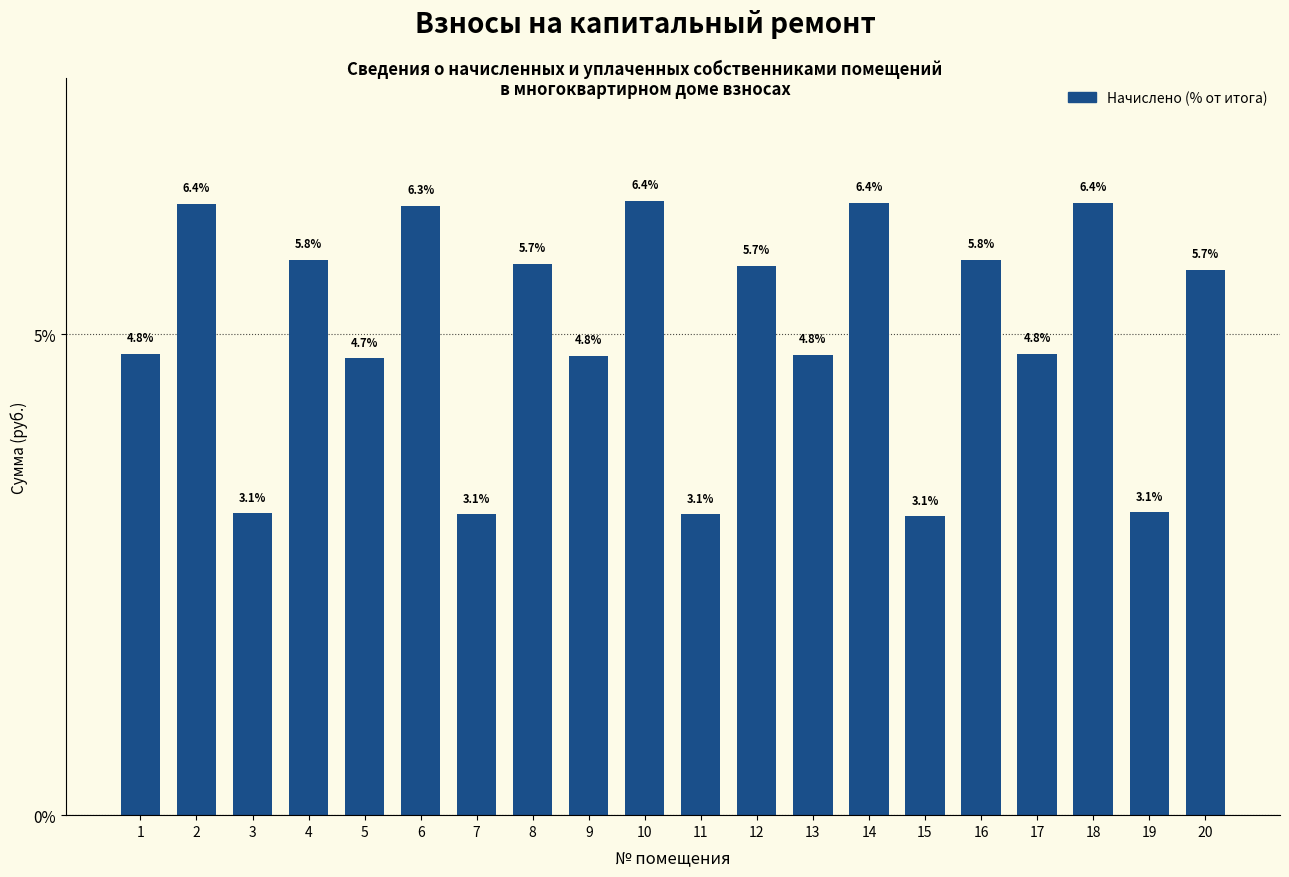

Reading right to left, list all the values displayed in this chart.

20=5.7	19=3.1	18=6.4	17=4.8	16=5.8	15=3.1	14=6.4	13=4.8	12=5.7	11=3.1	10=6.4	9=4.8	8=5.7	7=3.1	6=6.3	5=4.7	4=5.8	3=3.1	2=6.4	1=4.8